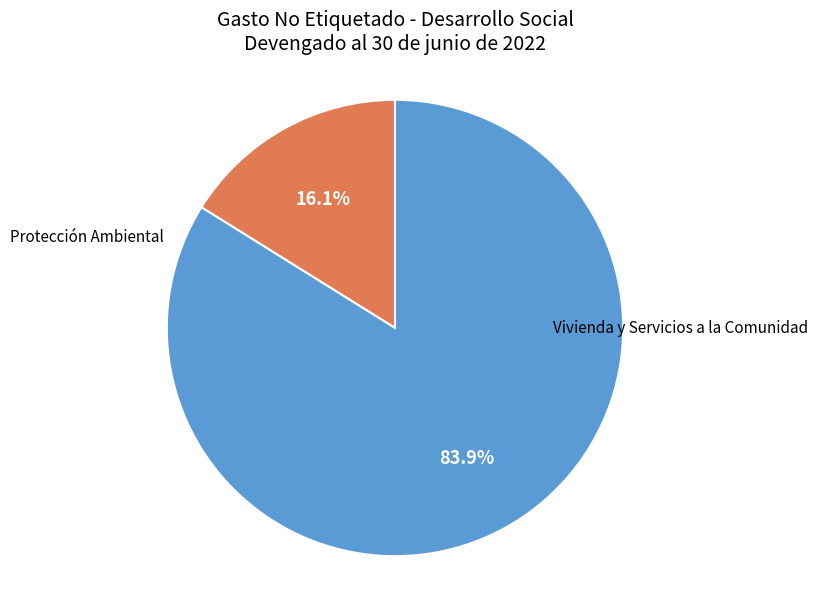

Is there a majority slice in this chart?

Yes